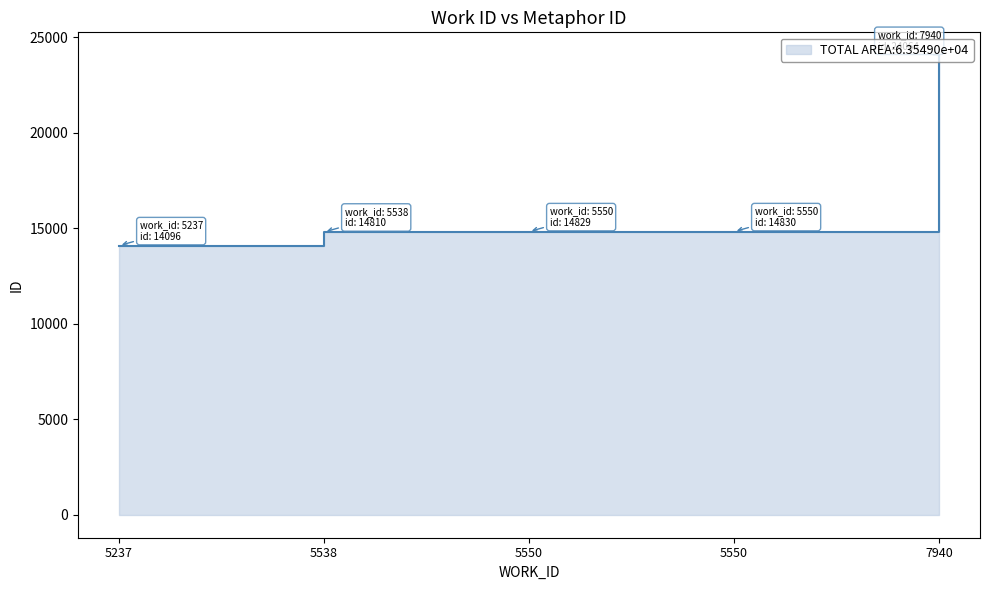

What is the sum of the values at 5550 and 5538?

29639